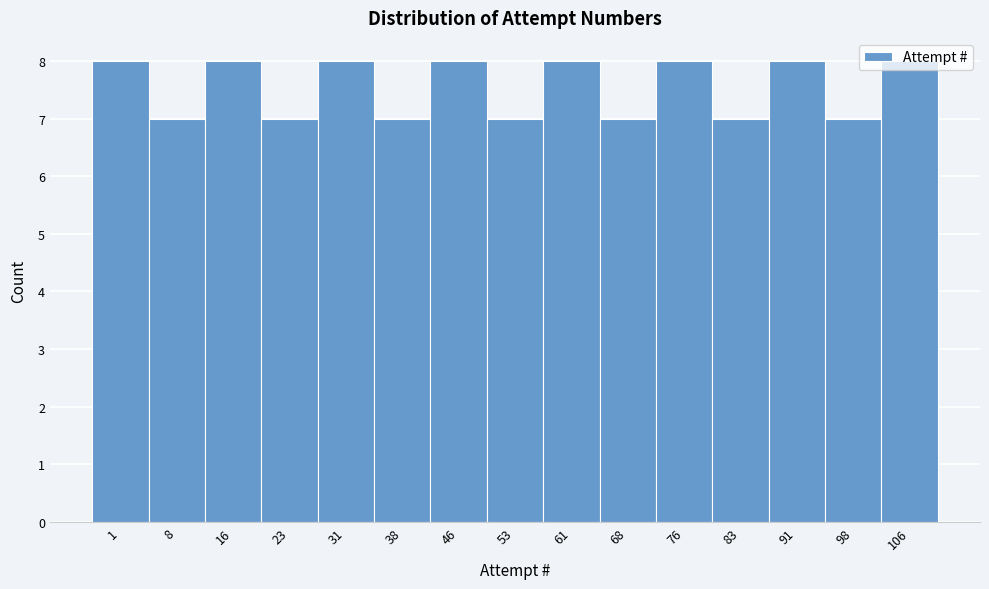

Approximately how many times larger is the value at 68 compared to 106?

0.9